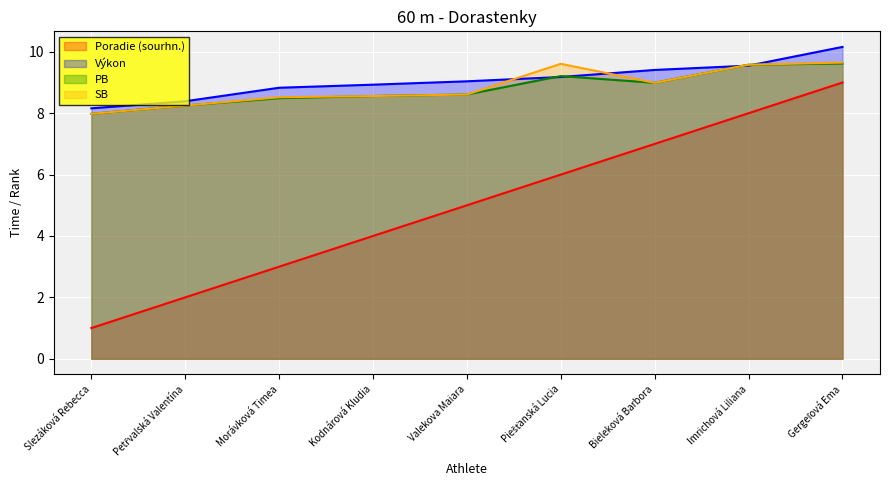

What are all the series names shown in the legend?

Poradie (sourhn.), Výkon, PB, SB